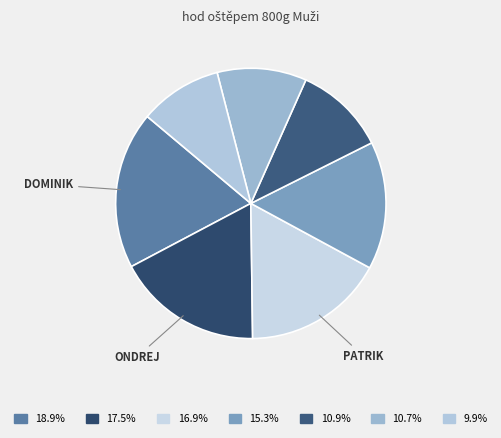

How many segments does this pie chart have?

7